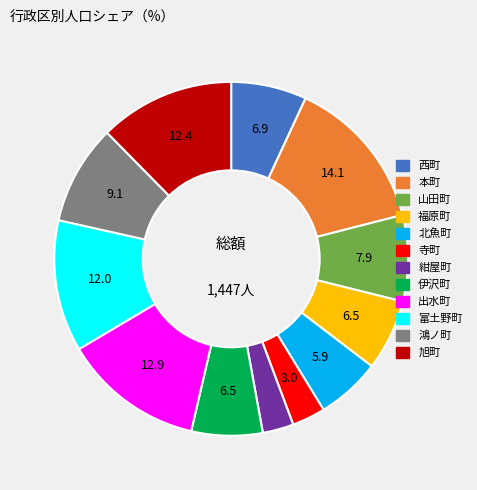

Between 西町 and 鴻ノ町, which is larger?

鴻ノ町